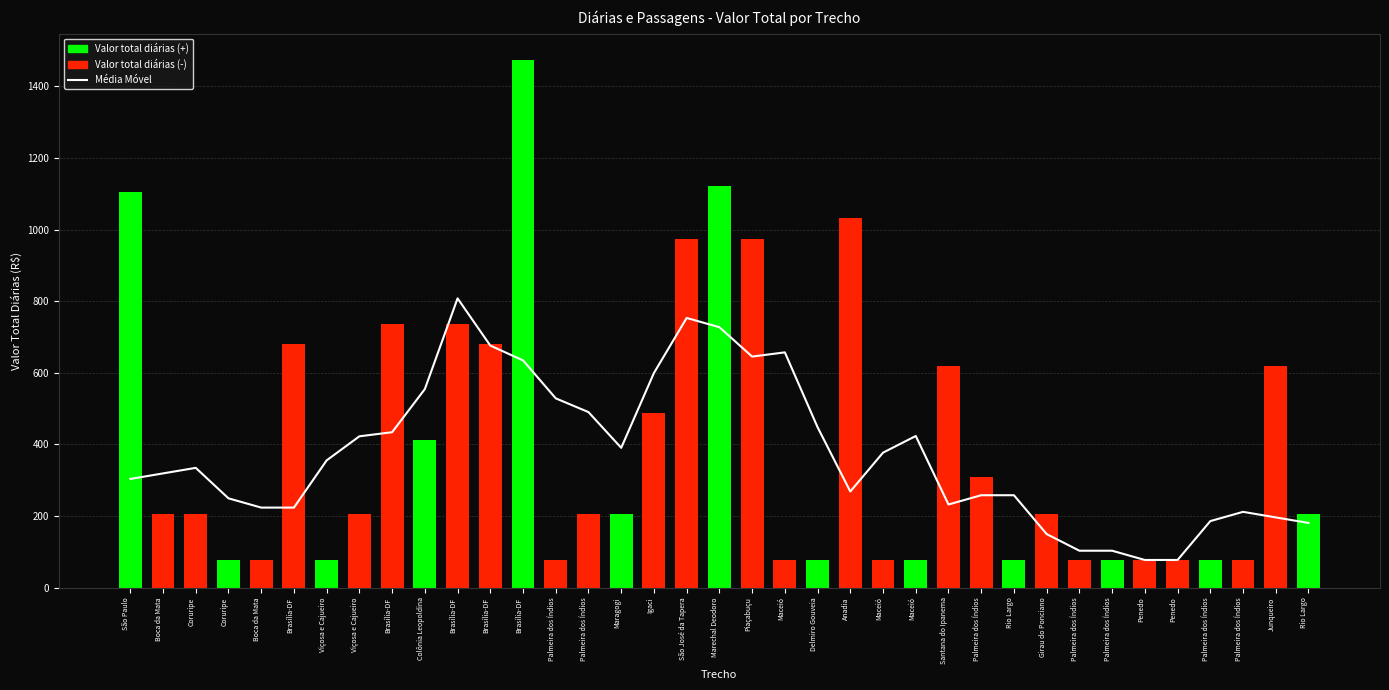

What is the highest value of the Valor total diárias series?

1473.4